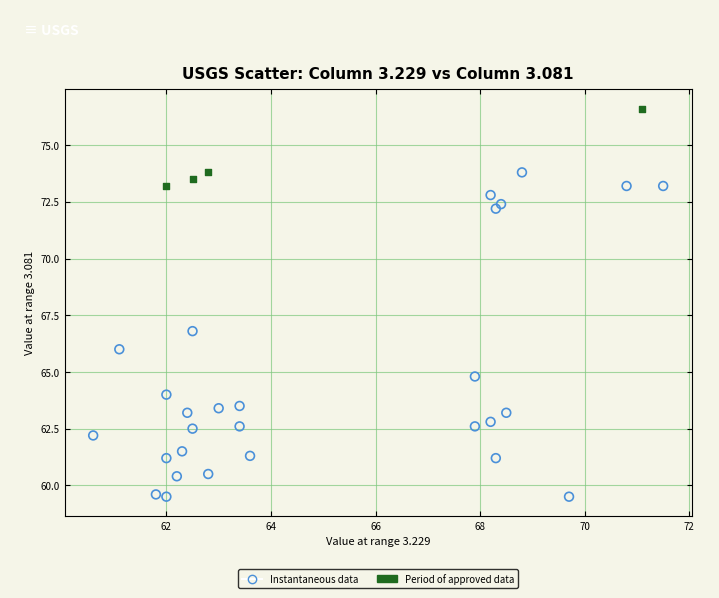

What are all the series names shown in the legend?

Instantaneous data, Period of approved data